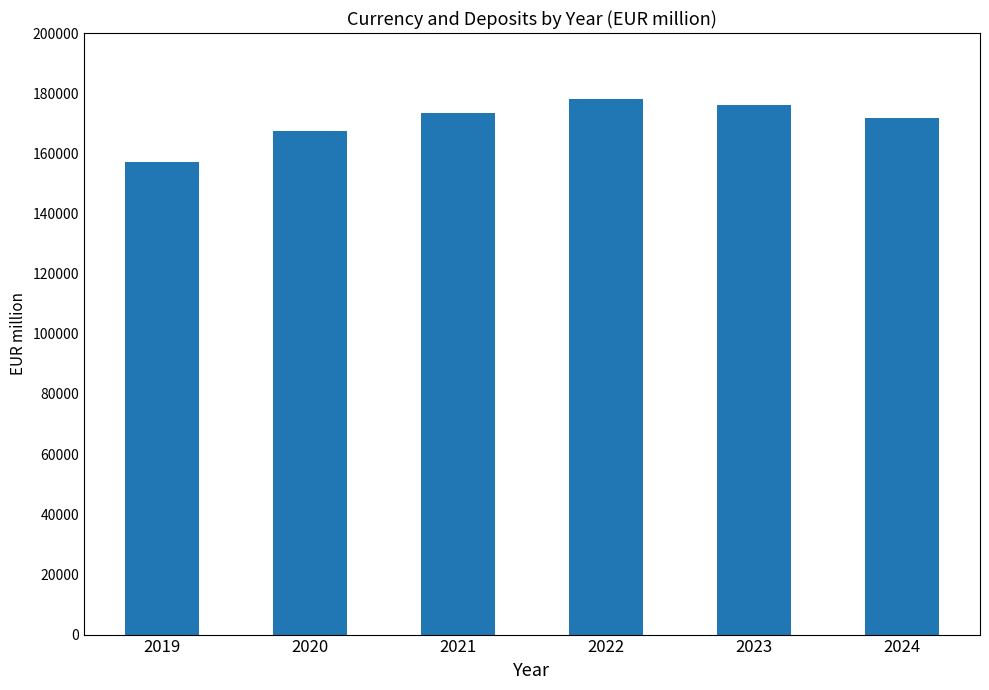

Is it true that the value at 2019 is 157229.6?

True